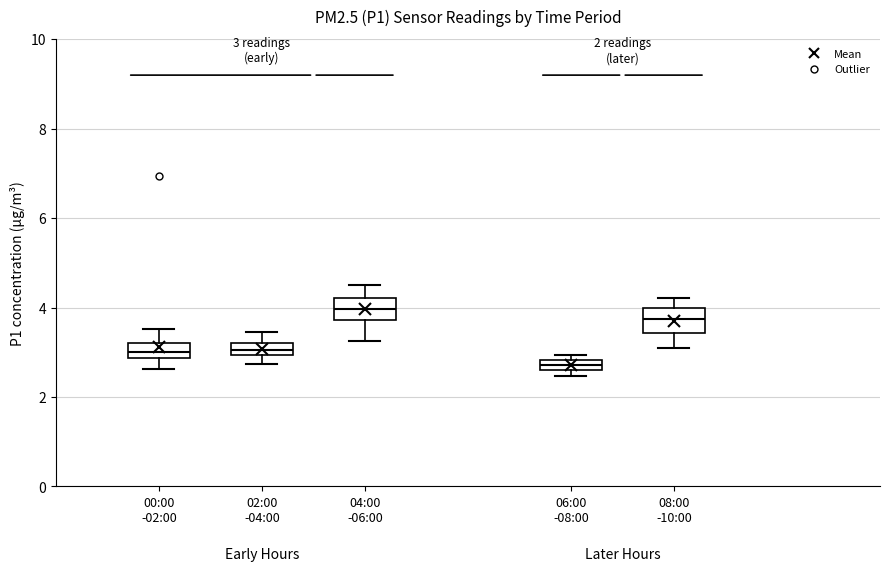

Which box has the highest median line?

04:00 -06:00